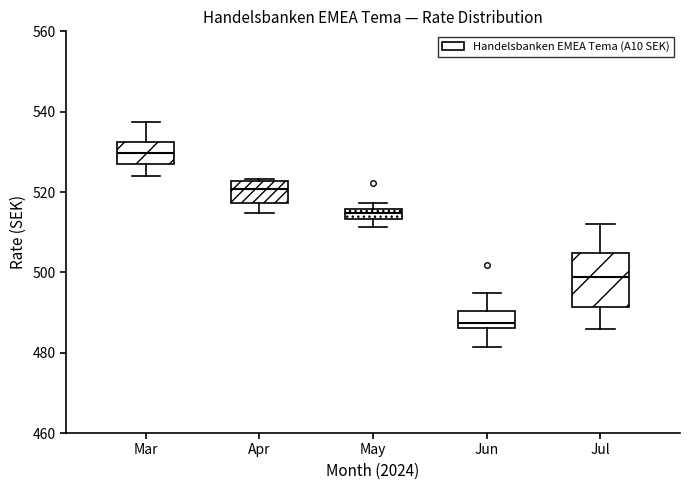

Where does the lower whisker of the box for Jul end on the y-axis? The values are not printed on the chart, so give them approximately, as read against the axis.

486